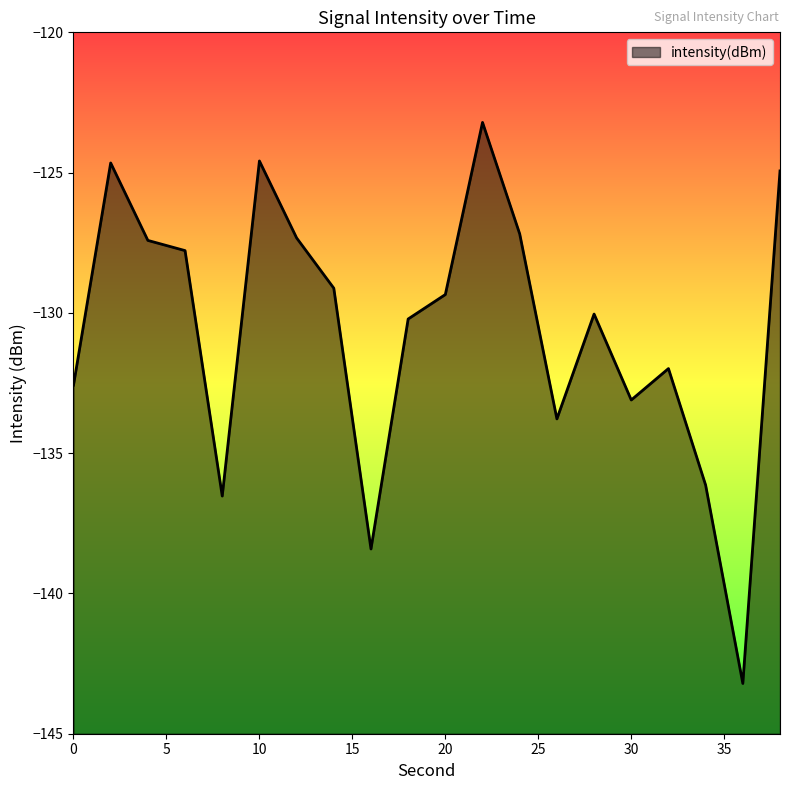

Which has a higher value, 22 or 4?

22